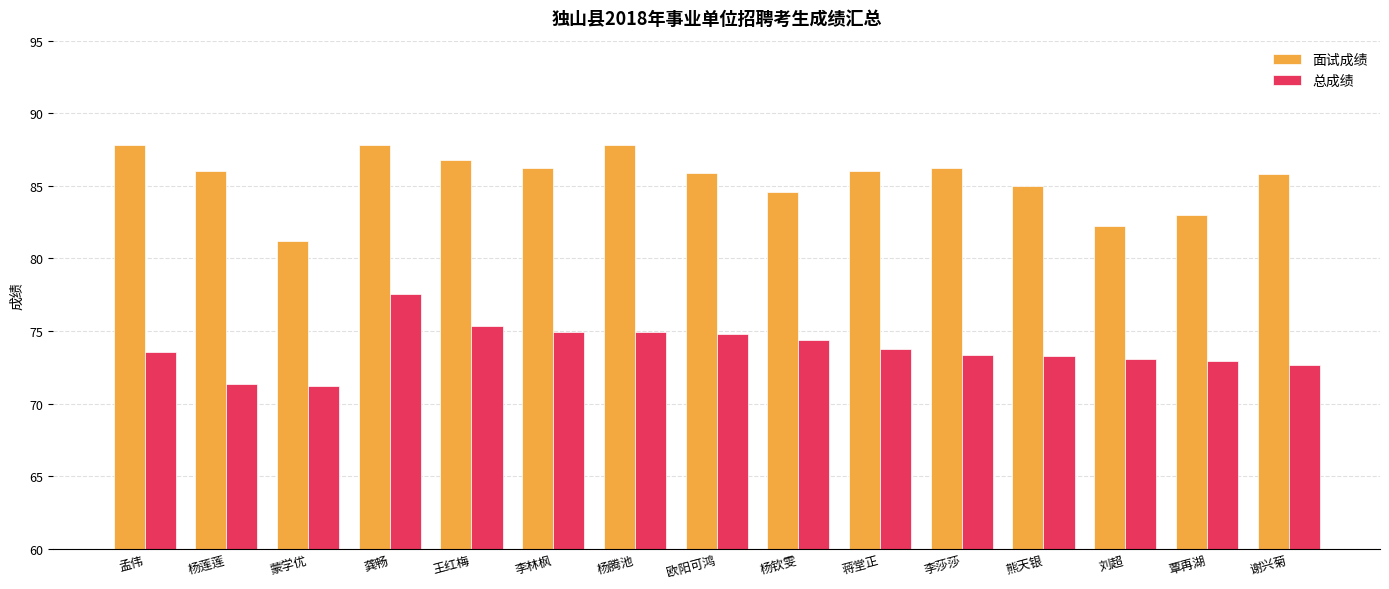

What is the spread (max minus min) of values at 覃再湖?

10.1